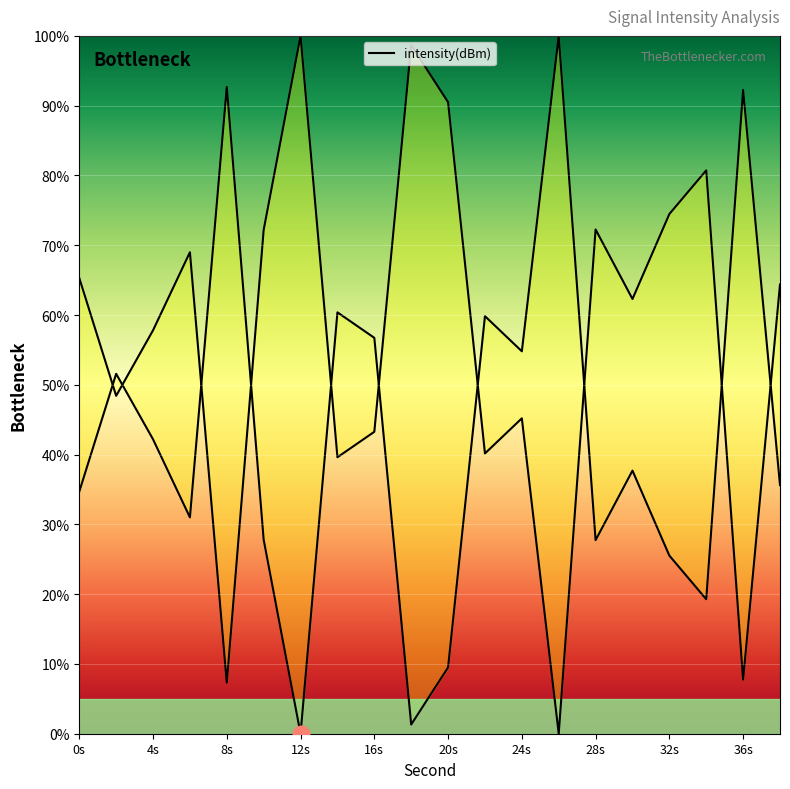

What is the difference between the maximum and minimum values?

100.0